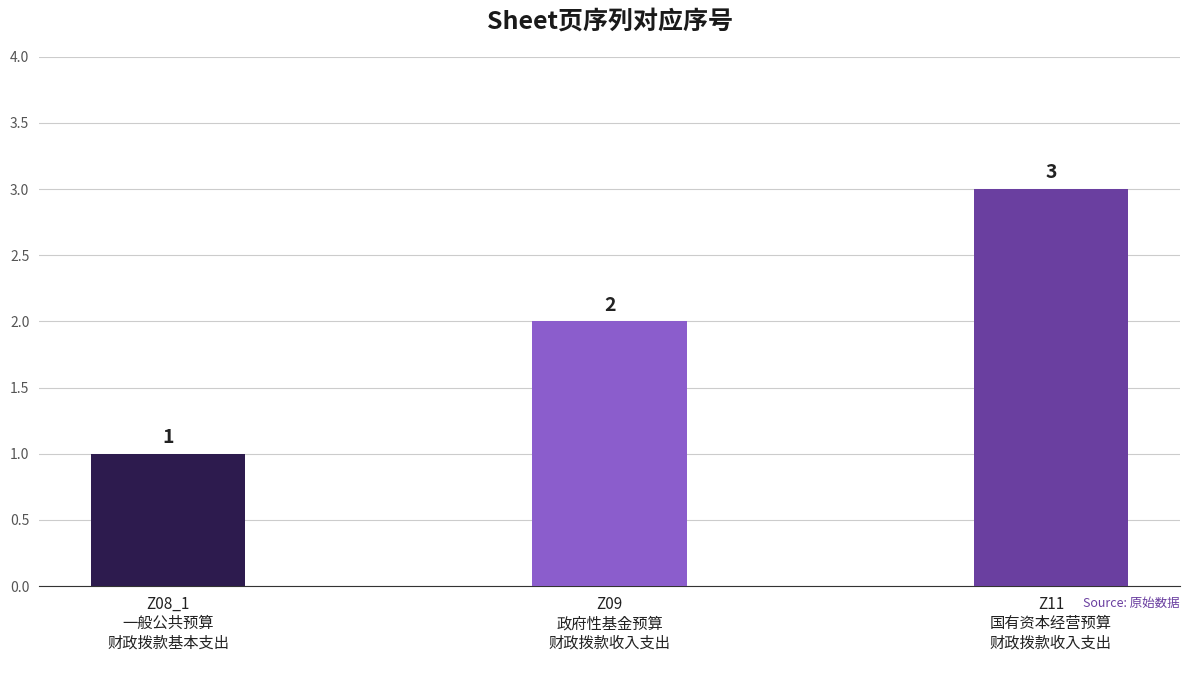

At which label is the value closest to 2?

Z09
政府性基金预算
财政拨款收入支出